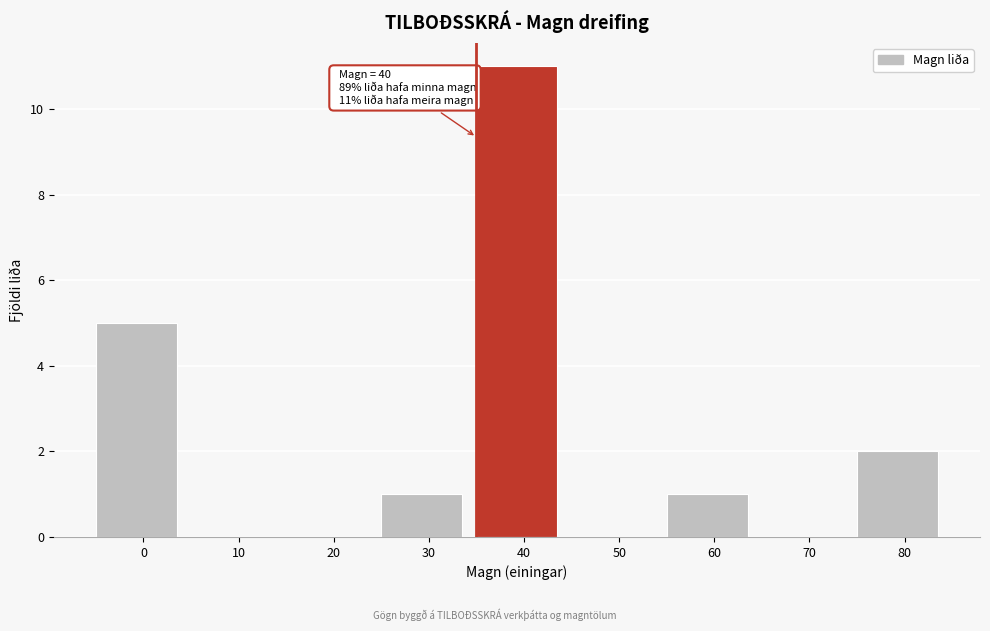

Reading left to right, transcribe all the data shown in this chart.

0=5	10=0	20=0	30=1	40=11	50=0	60=1	70=0	80=2